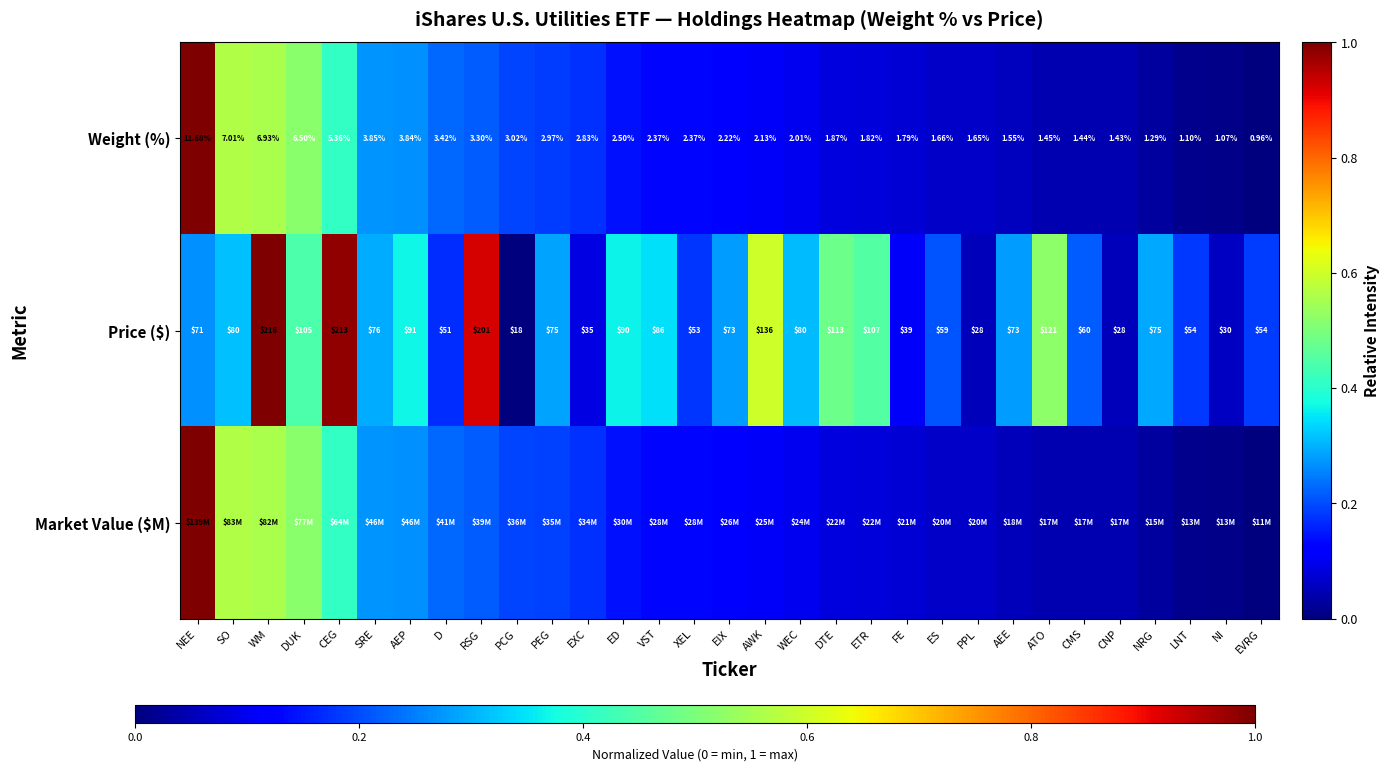

The Price ($) series shows 1.0 at AWK. True or false?

False